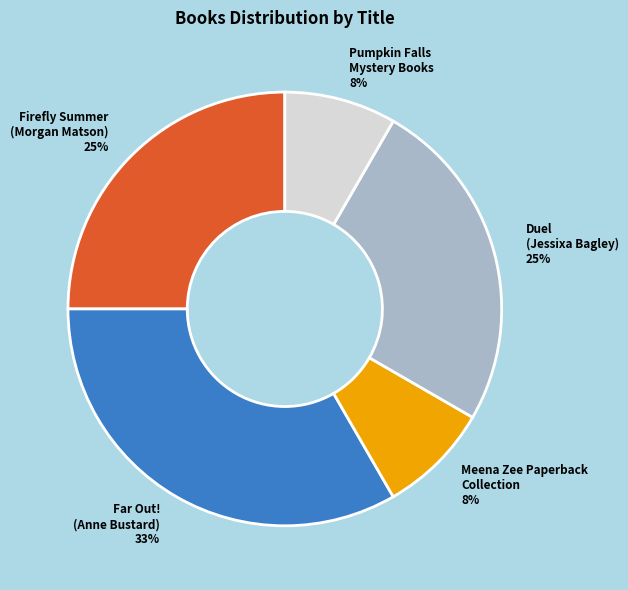

Is there a majority slice in this chart?

No